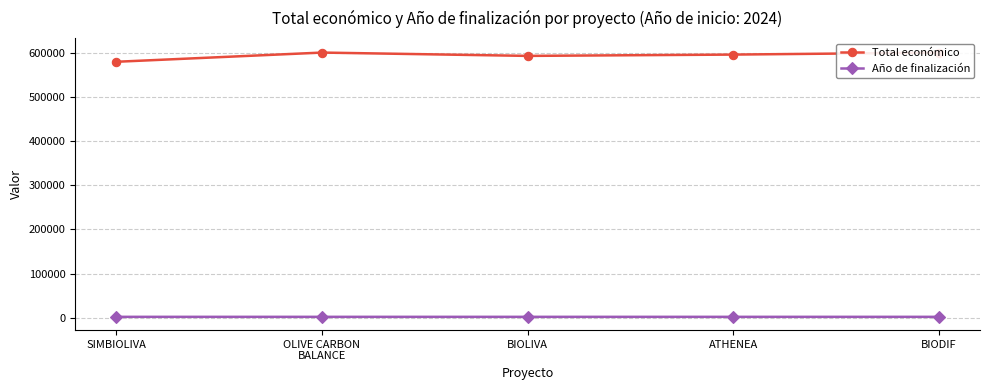

At how many categories does at least one series exceed 334465?

5